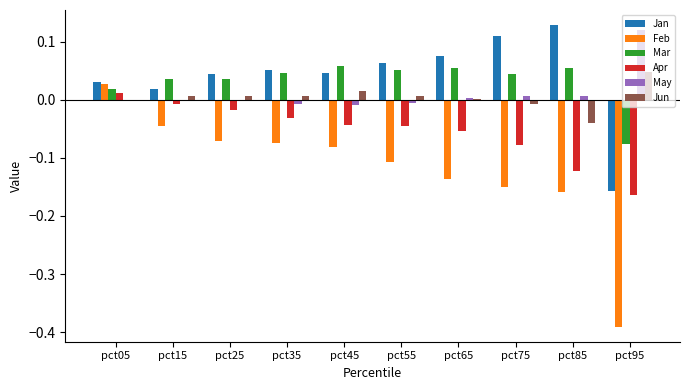

Which series changed the most between pct05 and pct65?

Feb